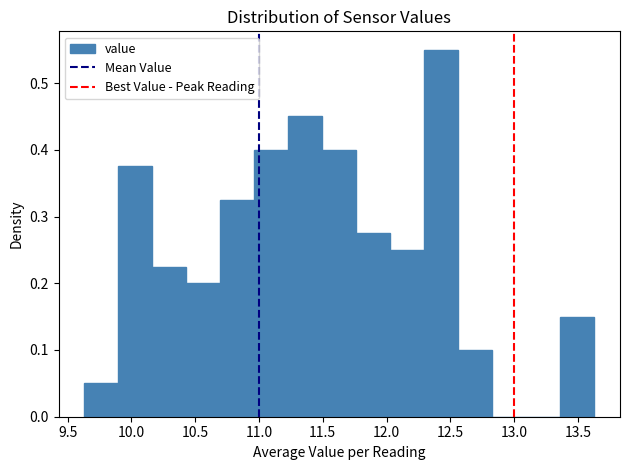

How tall is the bar that spans 12.30 to 12.55 on the x-axis? Neither the bar edges nor the heights are printed on the chart, so give them approximately, as read against the axes.

0.55